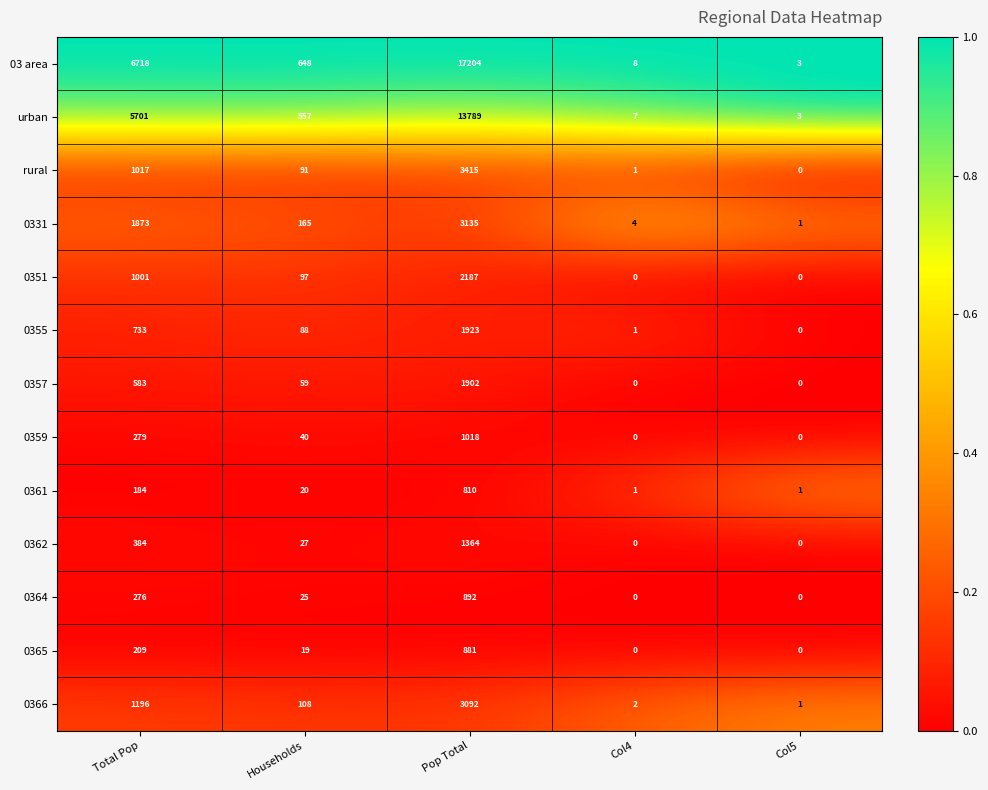

Rank the series at Total Pop from highest to lowest value.

03 area, urban, 0331, 0366, rural, 0351, 0355, 0357, 0362, 0359, 0364, 0365, 0361